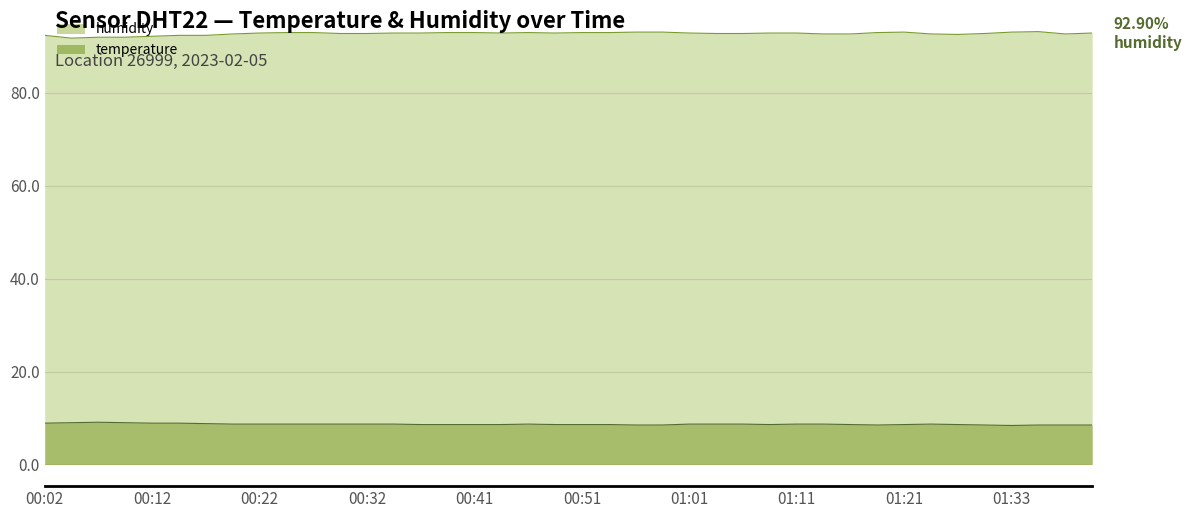

Is it true that temperature equals 8.8 at 00:17?

True